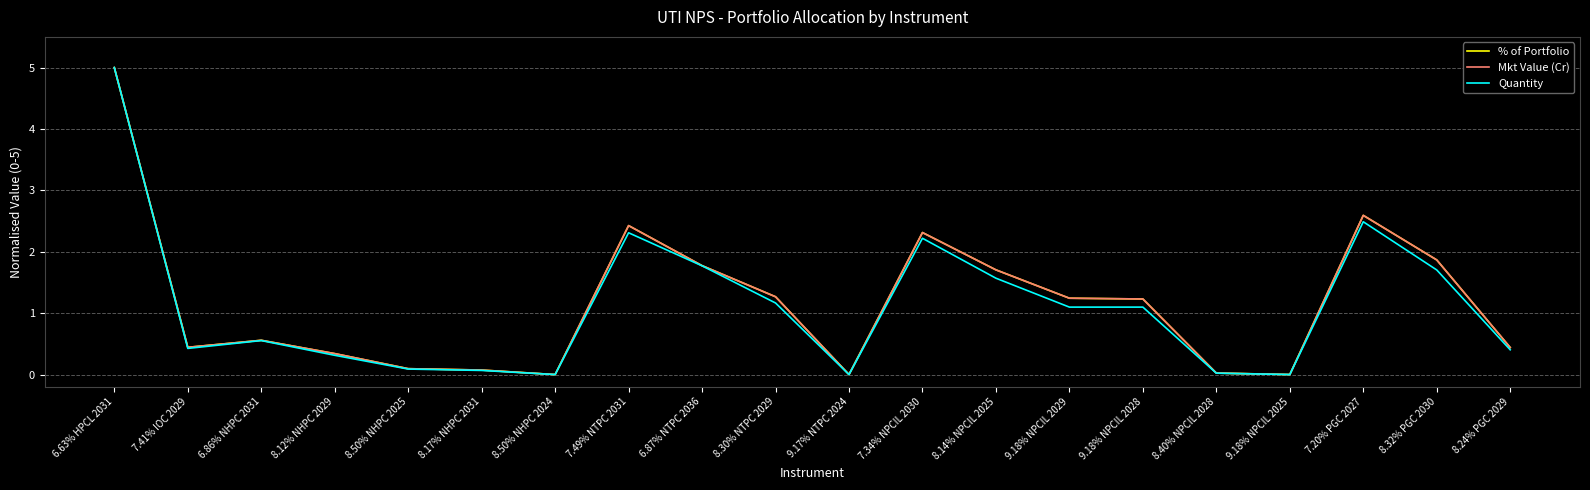

How many interior local peaks does the % of Portfolio series have?

4